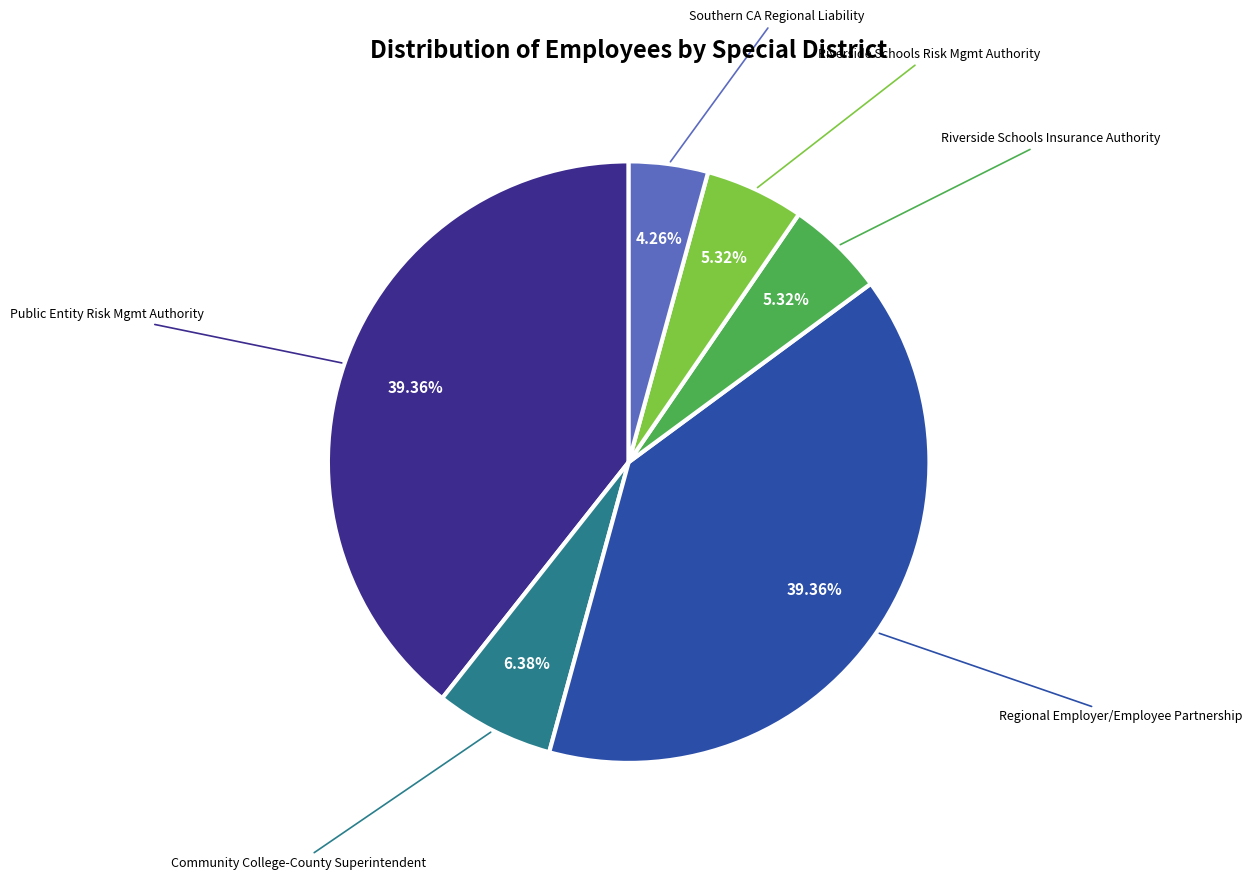

Is there a majority slice in this chart?

No